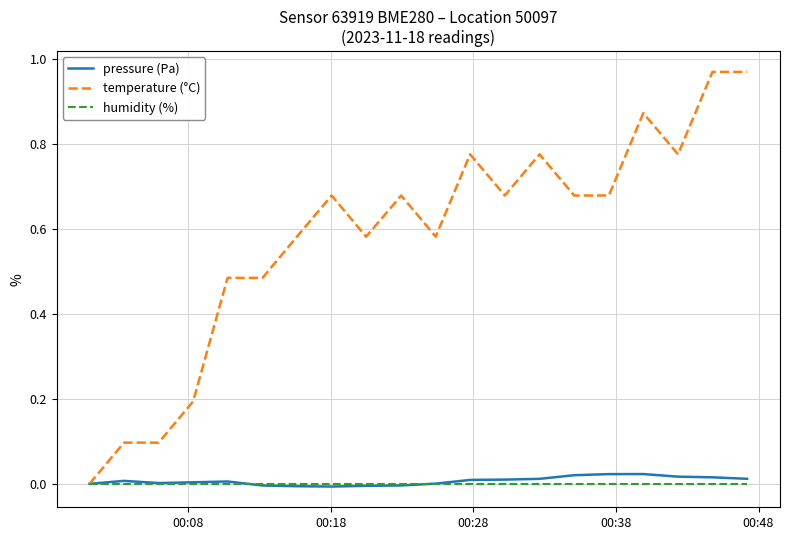

Which series has the widest spread of values?

temperature (°C)